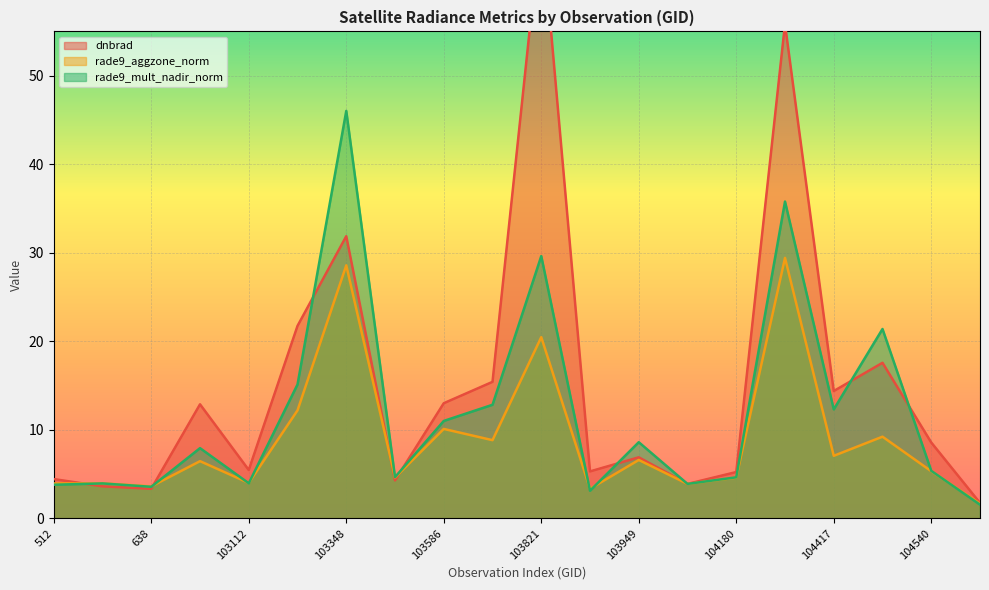

What is the difference between the maximum and minimum values in the dnbrad series?

65.8